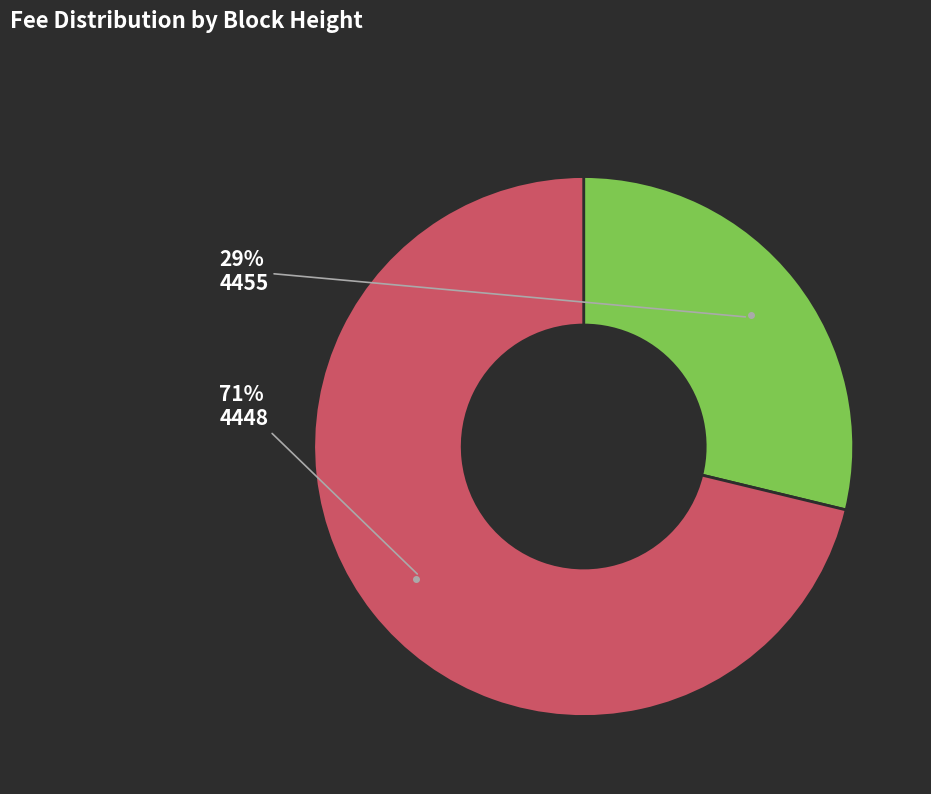

Combined, do 4448 and 4455 account for over 50%?

Yes